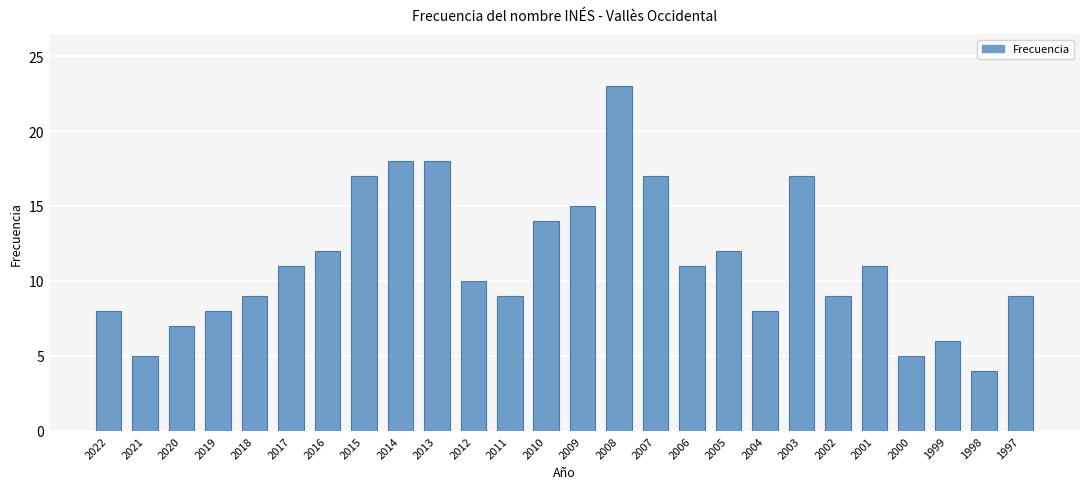

What is the change in value from 2009 to 2006?

-4